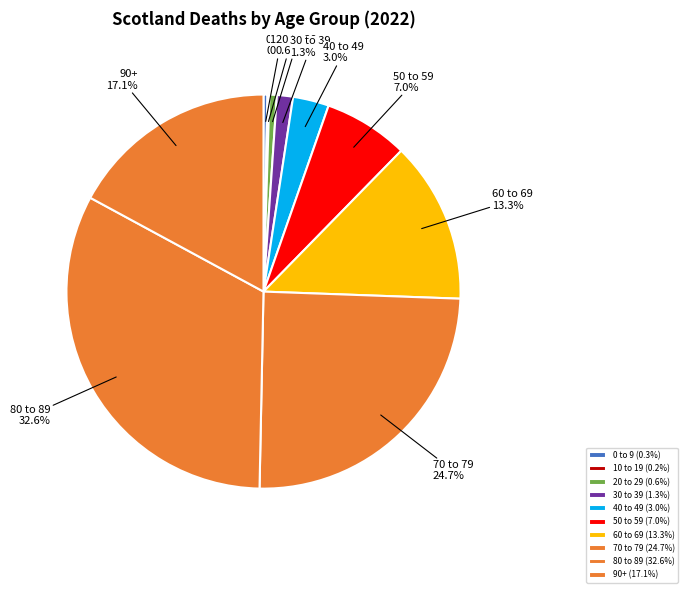

What is the largest slice in the pie chart?

80 to 89